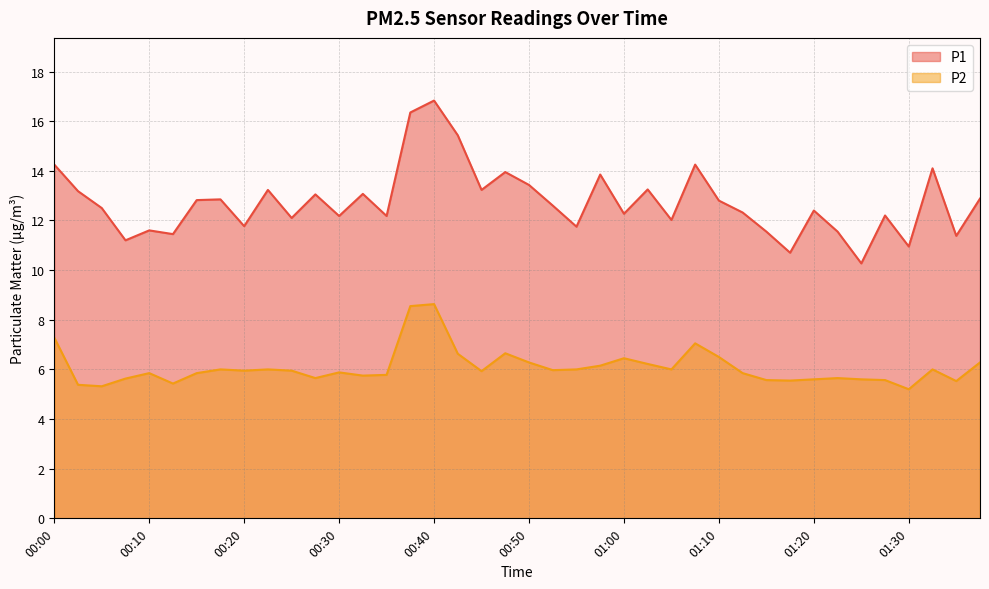

Which series has the largest range (max minus min)?

P1